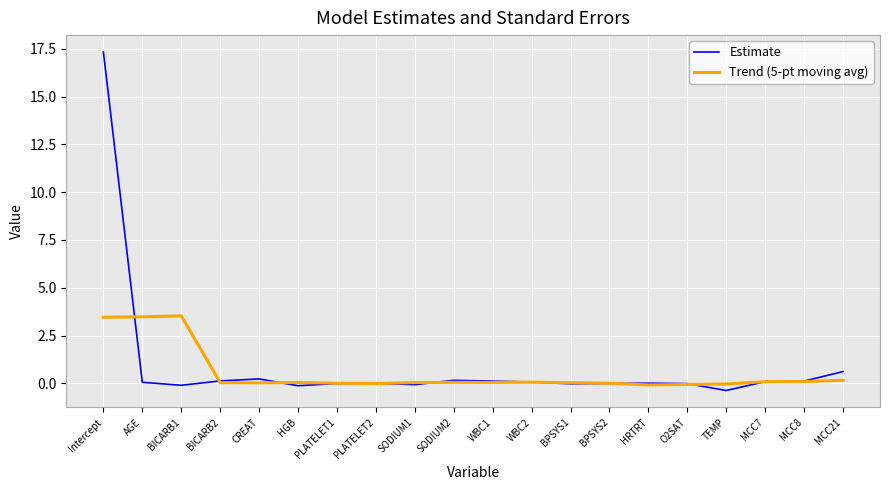

The value of Estimate at BPSYS1 is -0.0. True or false?

True